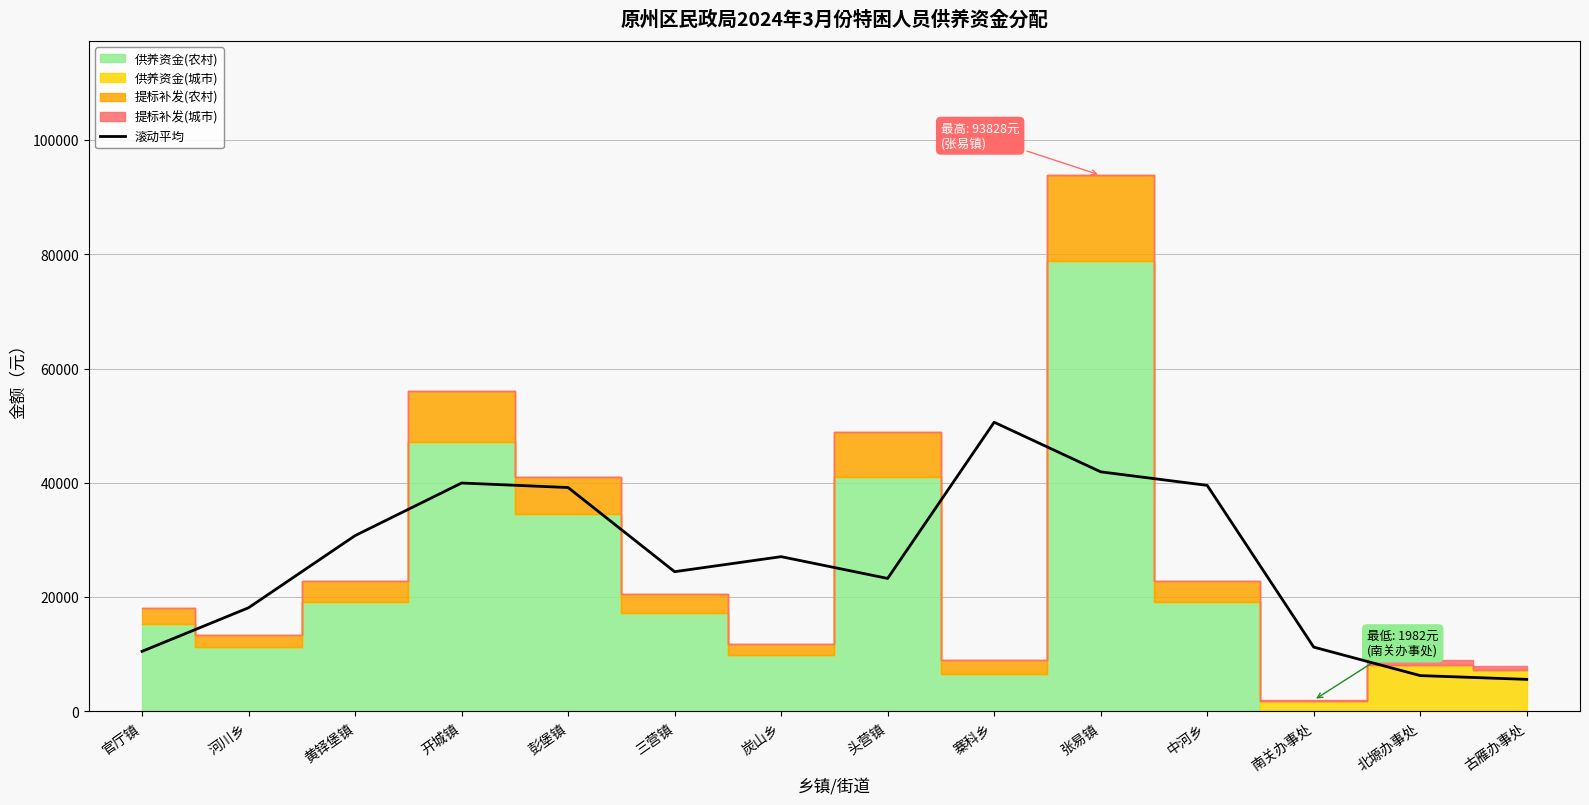

What is the label of the 7th point from the right?

头营镇